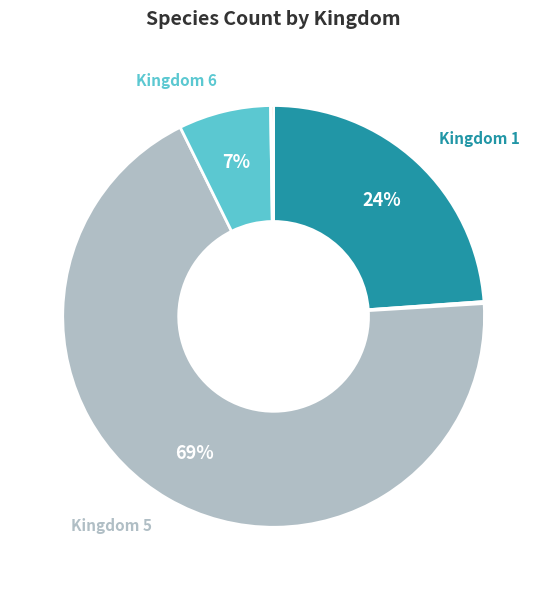

To the nearest percent, what is the average slice percentage?

20%